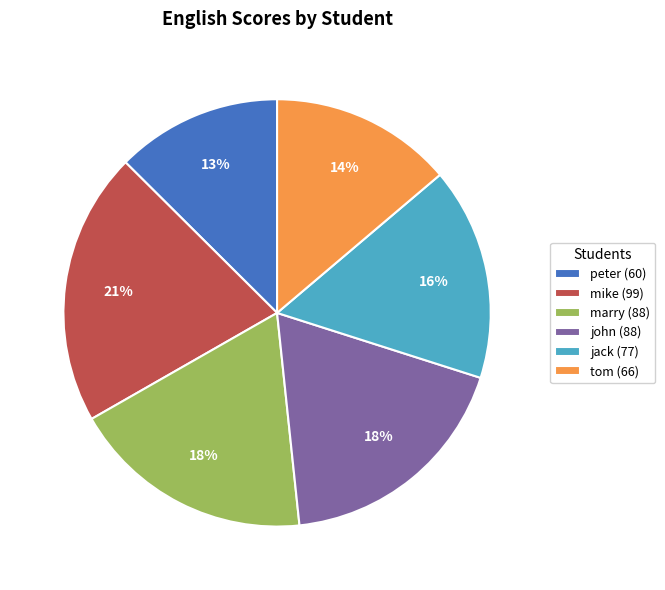

To the nearest percent, what is the difference between the largest and smallest slice percentages?

8%